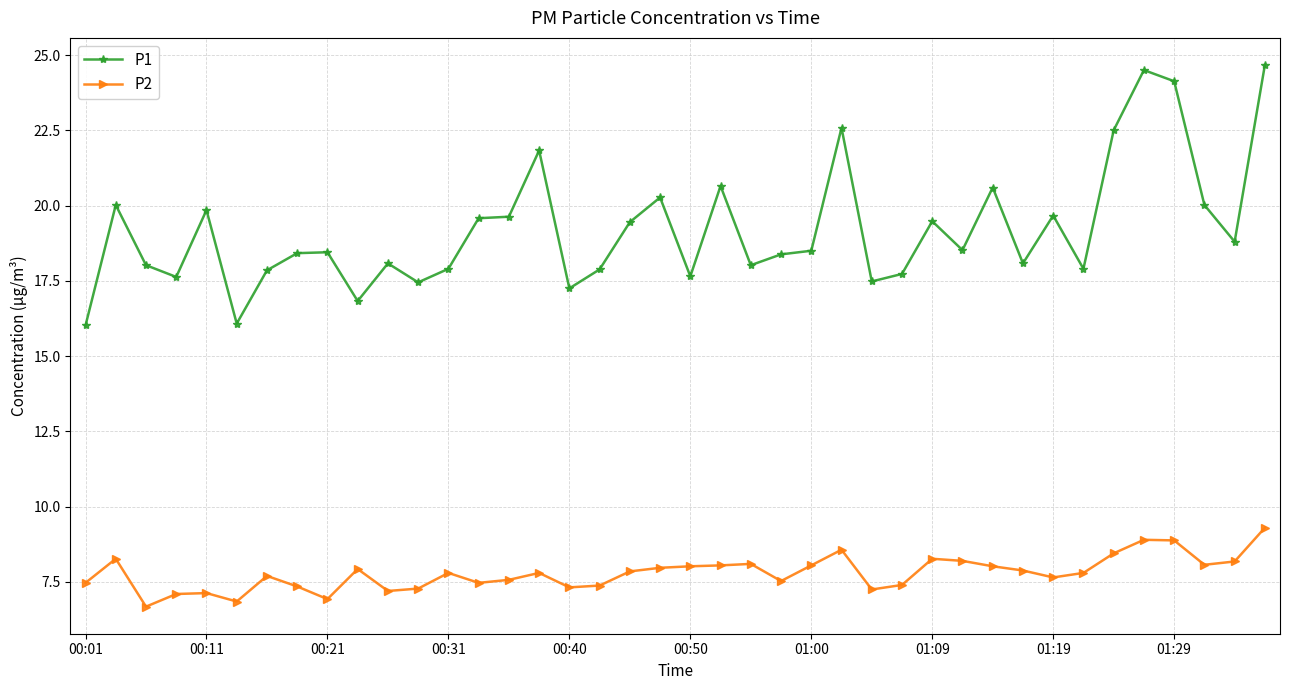

What is the average value of the P2 series?

7.8